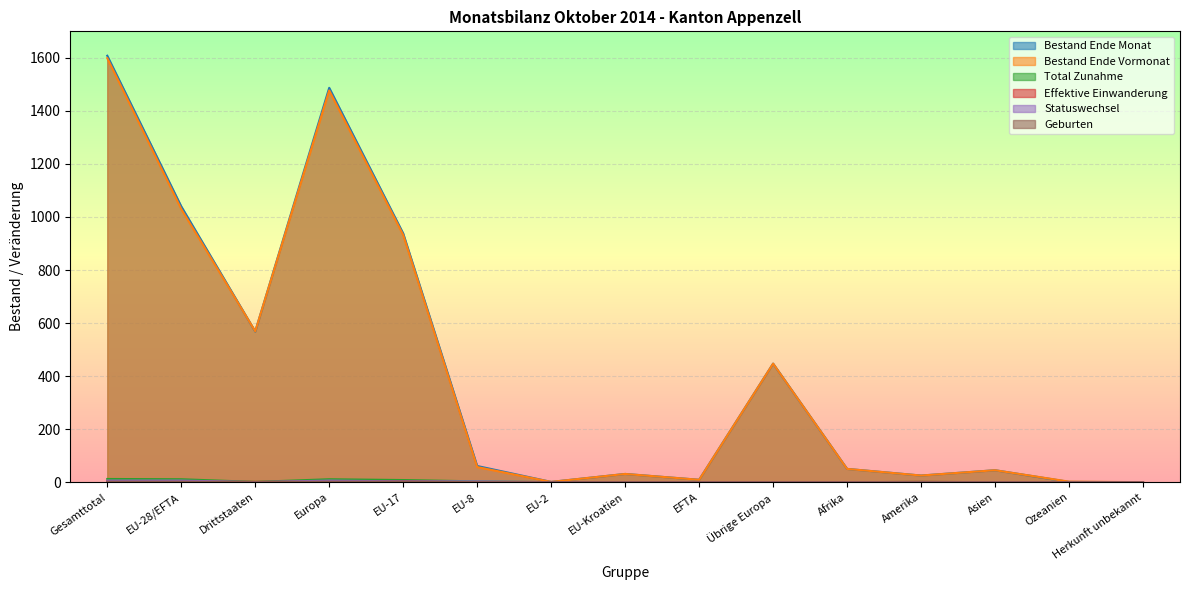

True or false: Bestand Ende Vormonat and Effektive Einwanderung cross at least once.

False